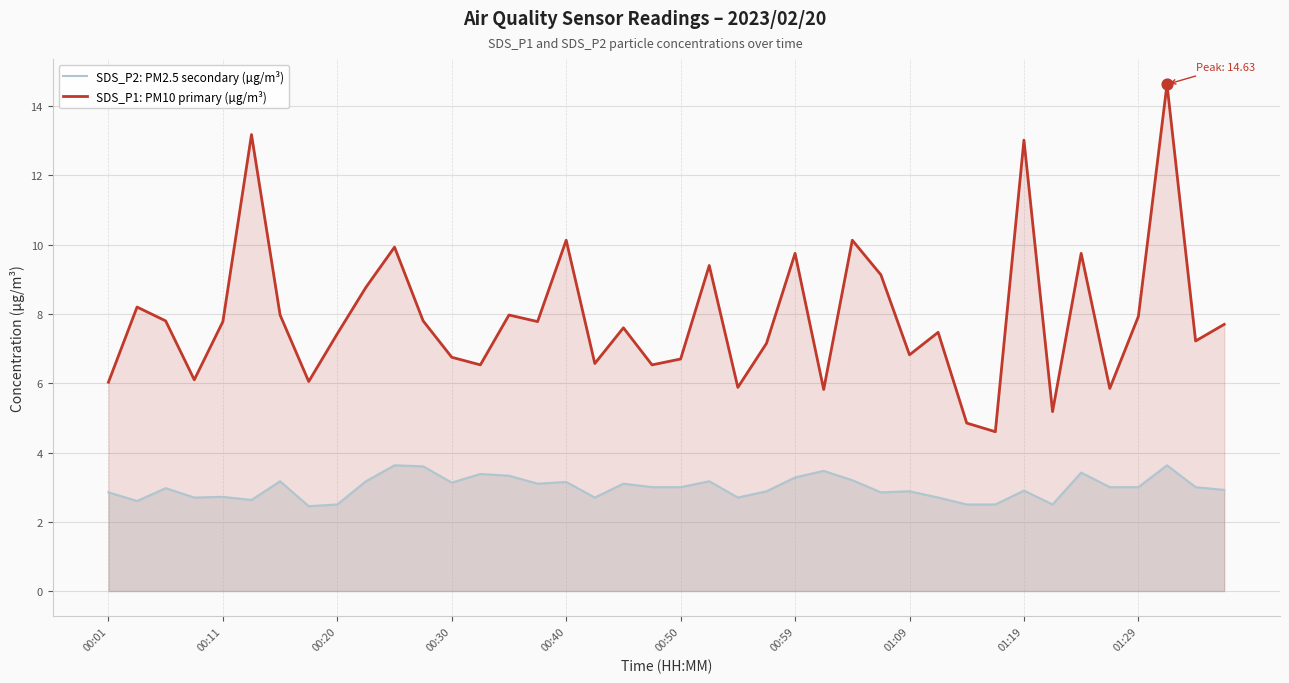

At how many categories does at least one series exceed 9?

10